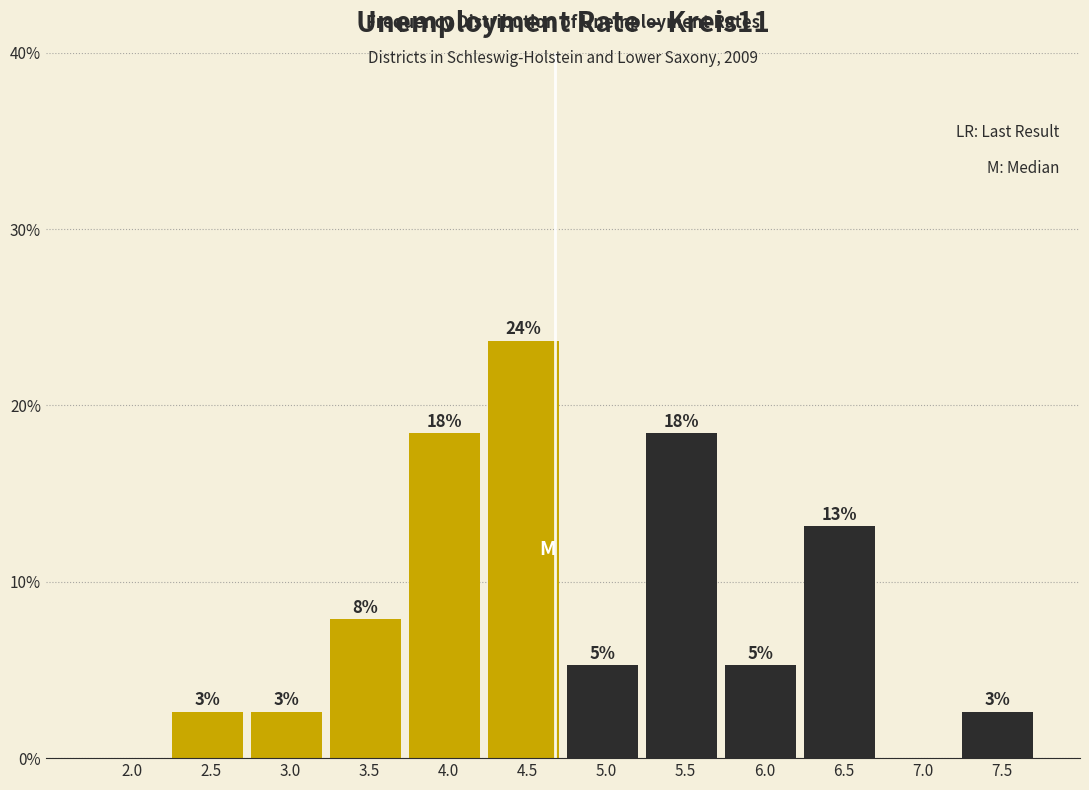

Are the bars horizontal?

No